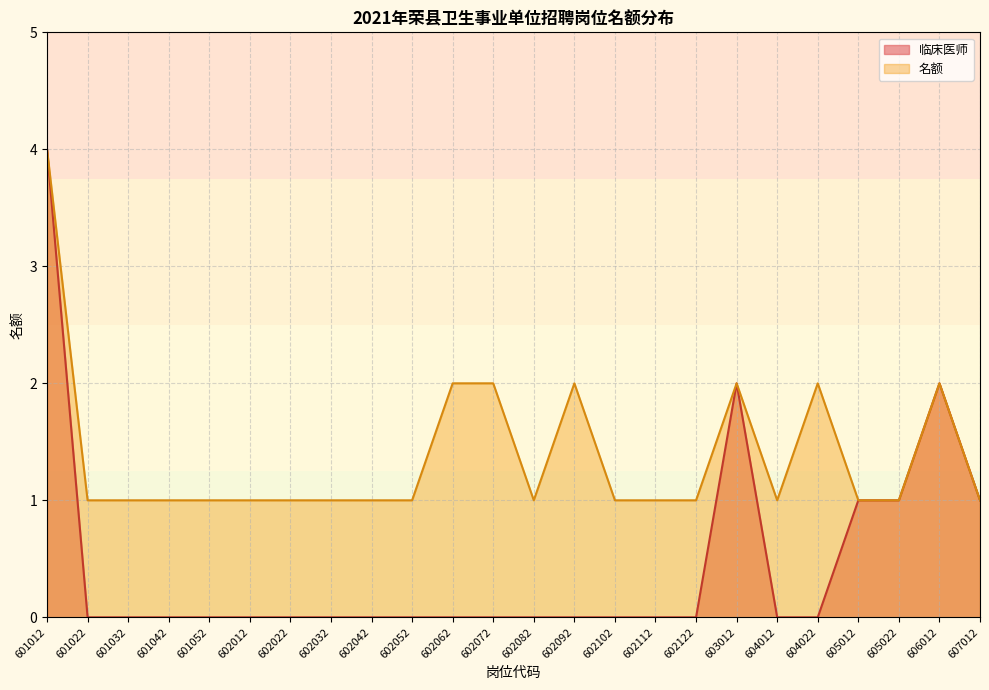

What are all the series names shown in the legend?

临床医师, 名额